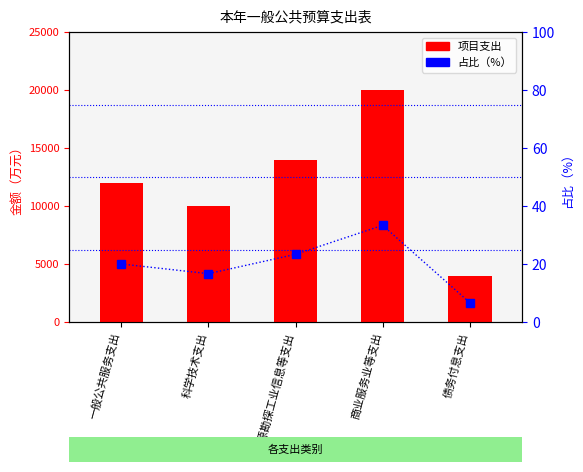

At which label does 占比（%） reach its minimum?

债务付息支出